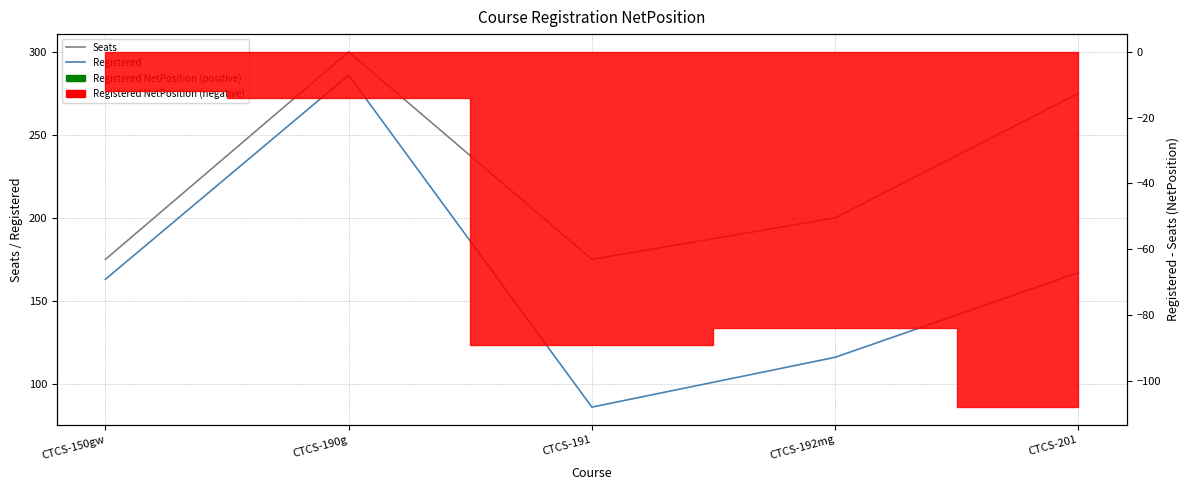

Which category has the highest value across all series?

CTCS-190g